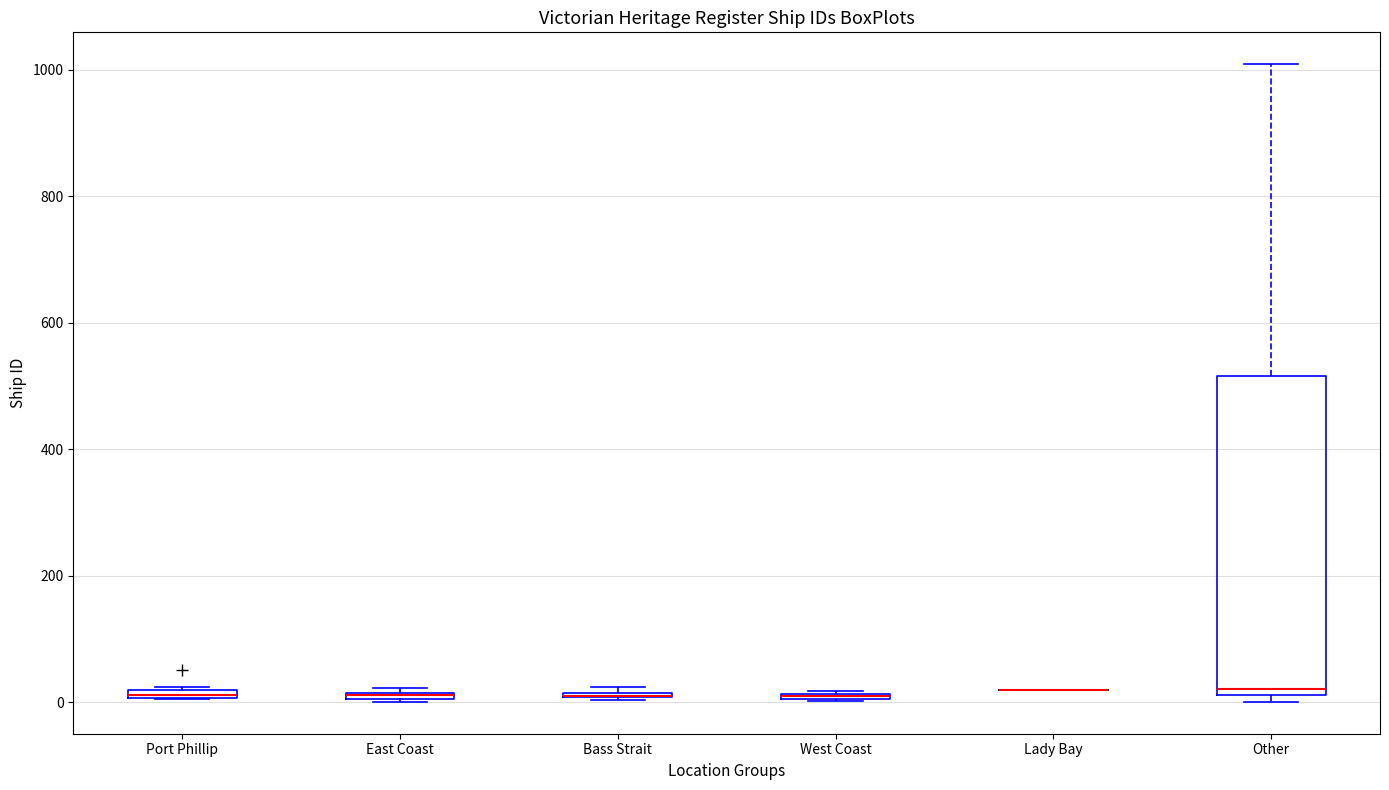

Where is the upper edge of the box for Port Phillip on the y-axis? The values are not printed on the chart, so give them approximately, as read against the axis.

20